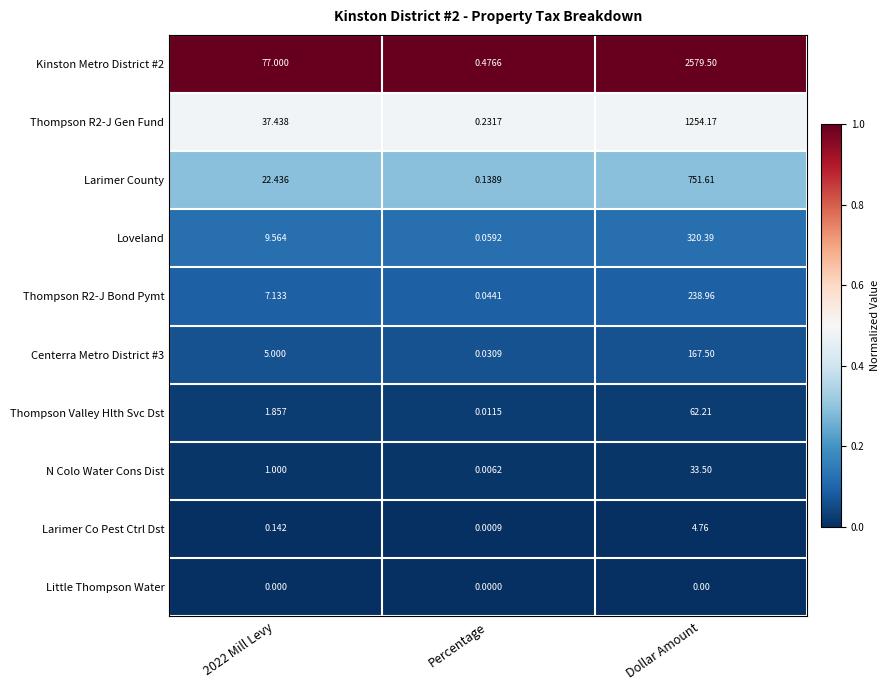

Which category has the lowest value in the Kinston Metro District #2 series?

Percentage